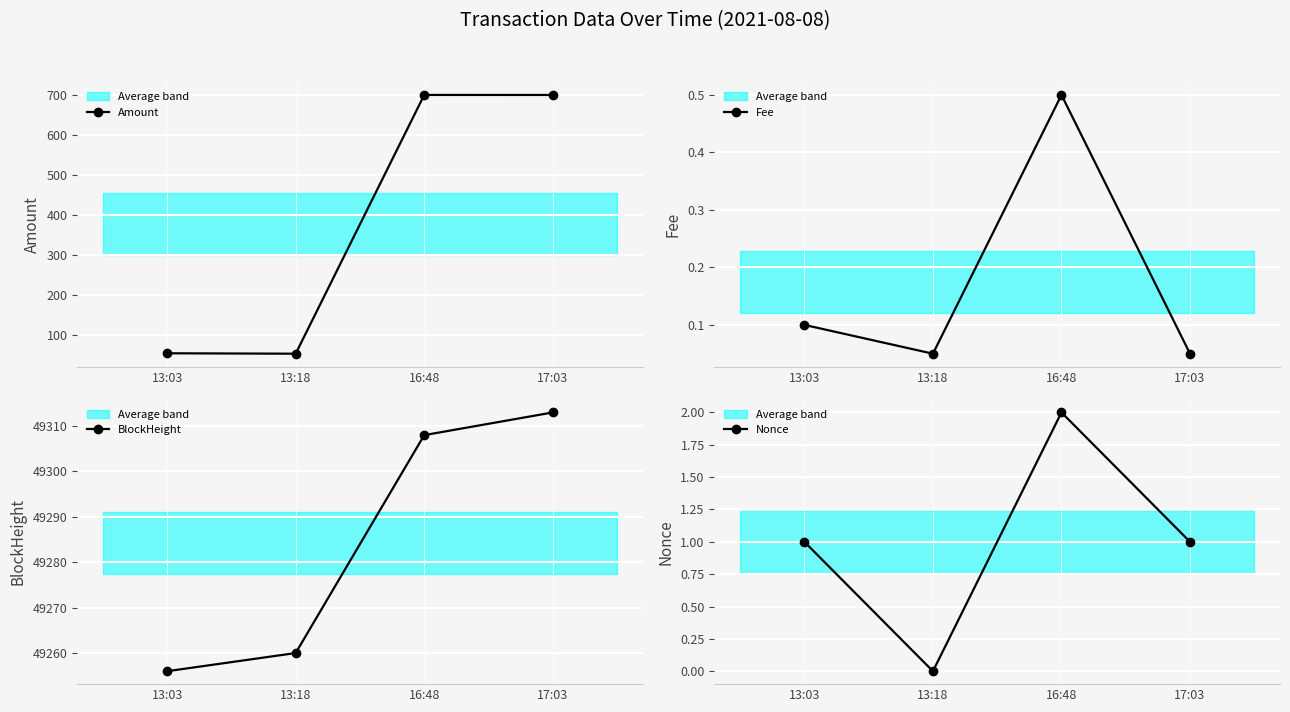

Reading left to right, extract all data points from this chart.

Amount: 13:03=55.0	13:18=54.0	16:48=700.0	17:03=700.0
Fee: 13:03=0.1	13:18=0.1	16:48=0.5	17:03=0.1
BlockHeight: 13:03=49256.0	13:18=49260.0	16:48=49308.0	17:03=49313.0
Nonce: 13:03=1.0	13:18=0.0	16:48=2.0	17:03=1.0